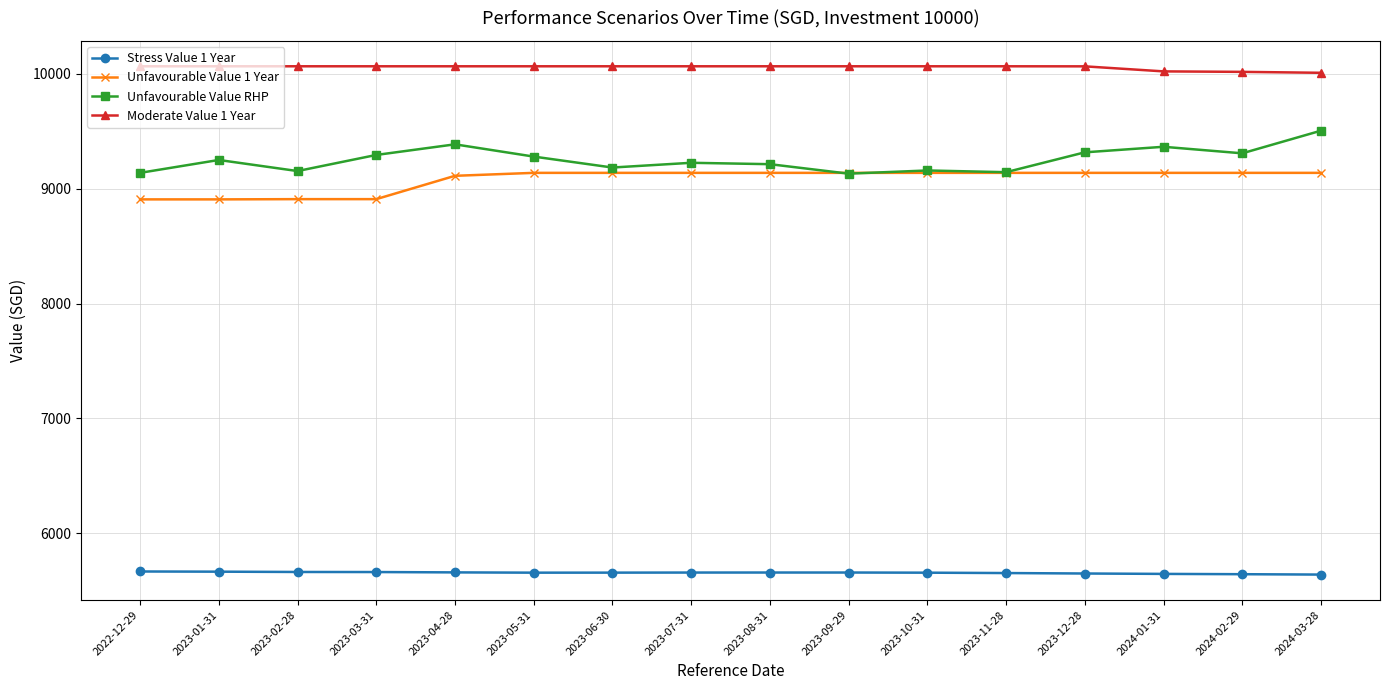

What is the spread (max minus min) of values at 2024-01-31?

4375.1